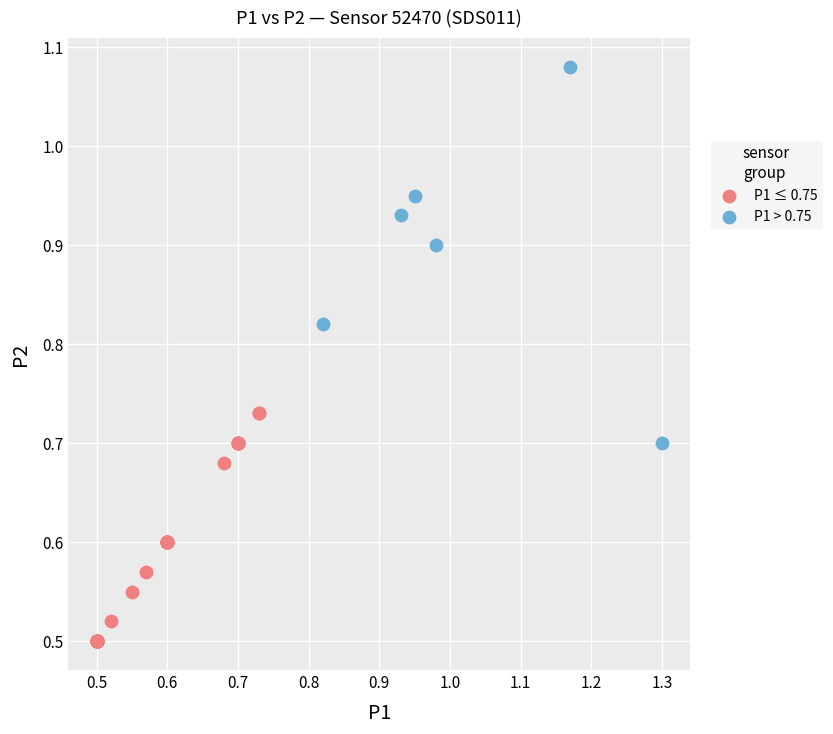

Which series reaches the minimum Y coordinate?

P1 ≤ 0.75